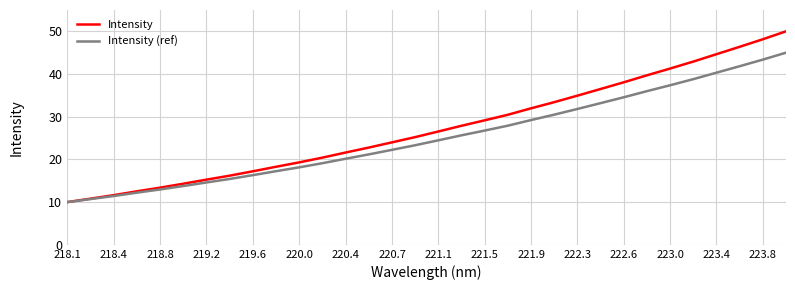

What is the difference between the second highest and second lowest values in the Intensity (ref) series?

32.7